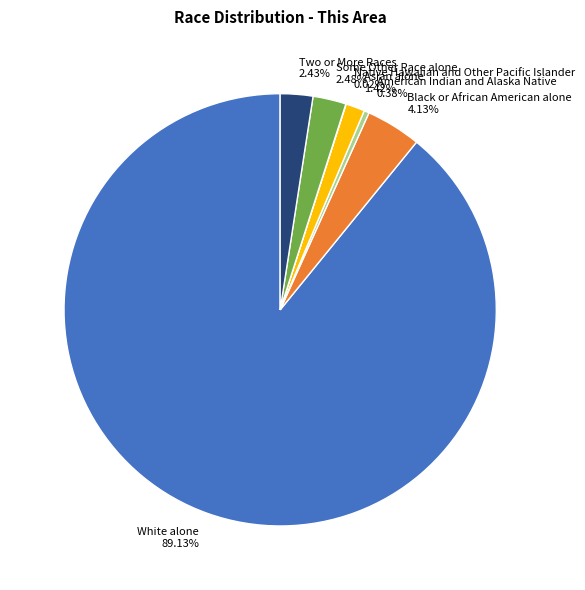

Which has a higher value, White alone or Some Other Race alone?

White alone